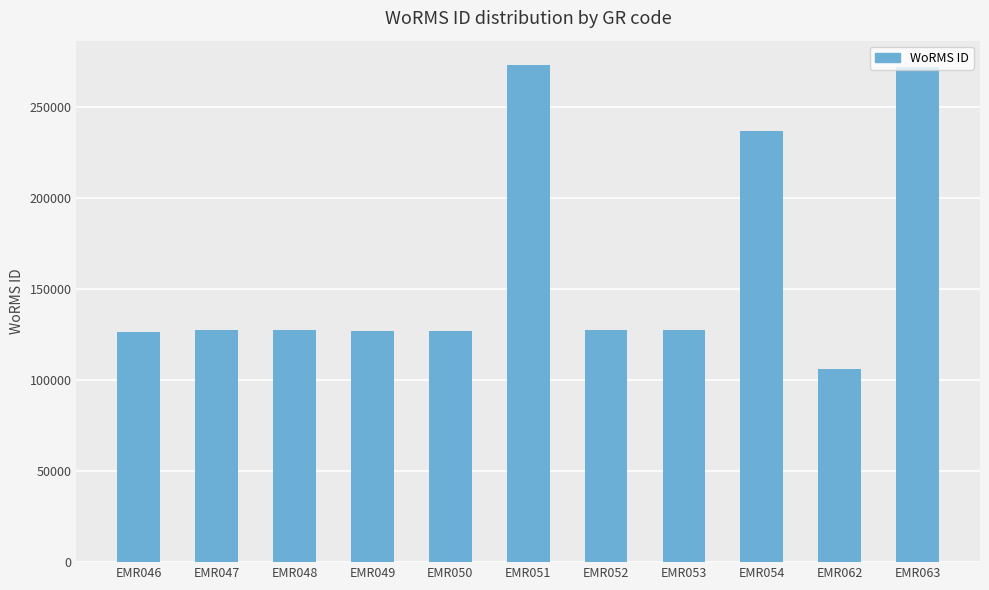

What is the value of the 2nd bar from the left?

127126